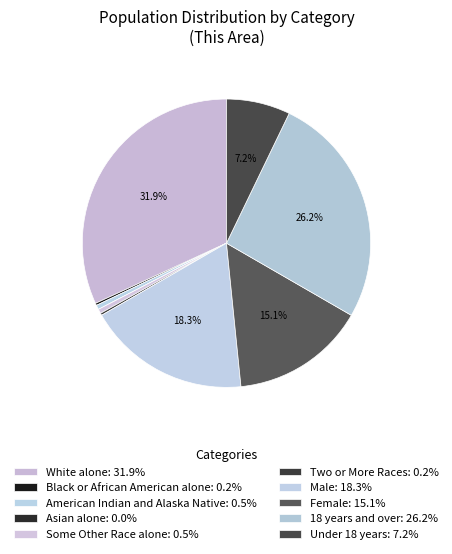

Which slice is the smallest?

Asian alone